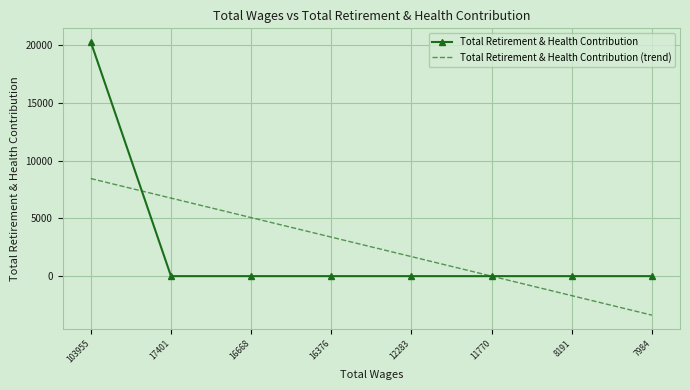

Rank the series at 16376 from lowest to highest value.

Total Retirement & Health Contribution, Total Retirement & Health Contribution (trend)